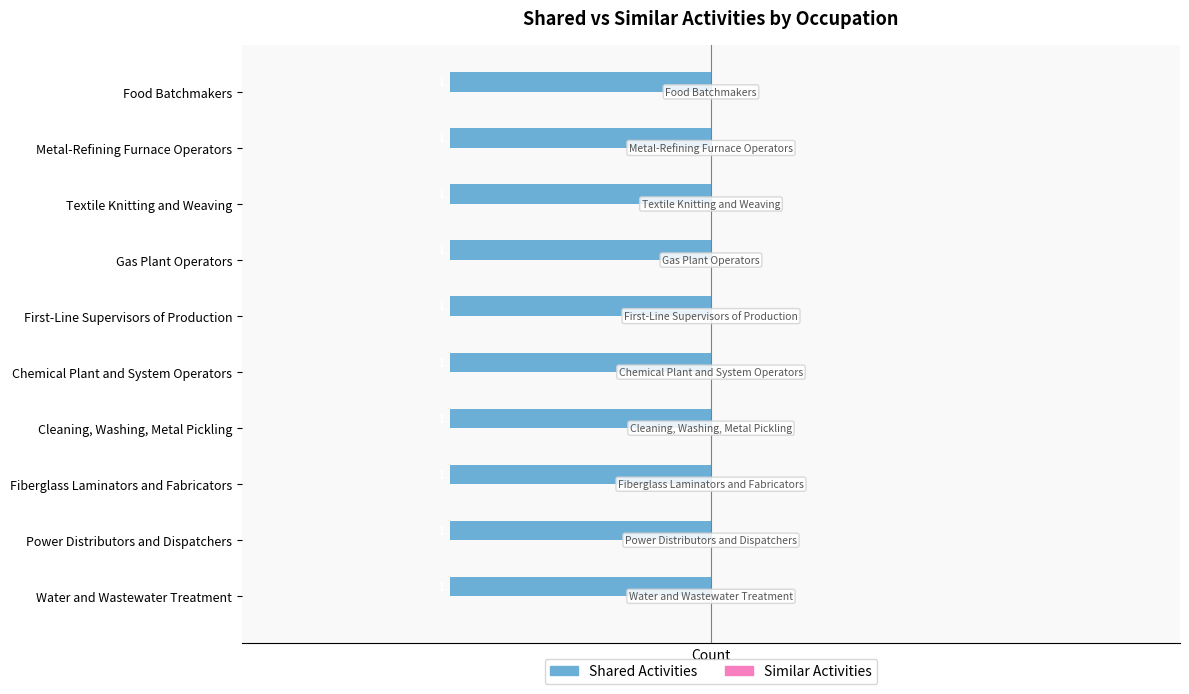

List the series in order of their peak value, lowest first.

Similar Activities, Shared Activities